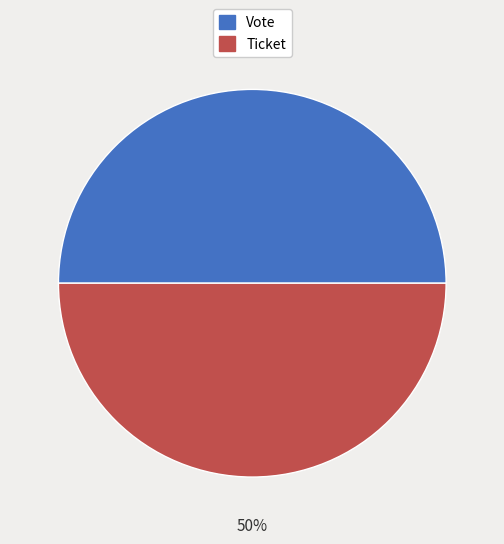

To the nearest percent, what is the average slice percentage?

50%